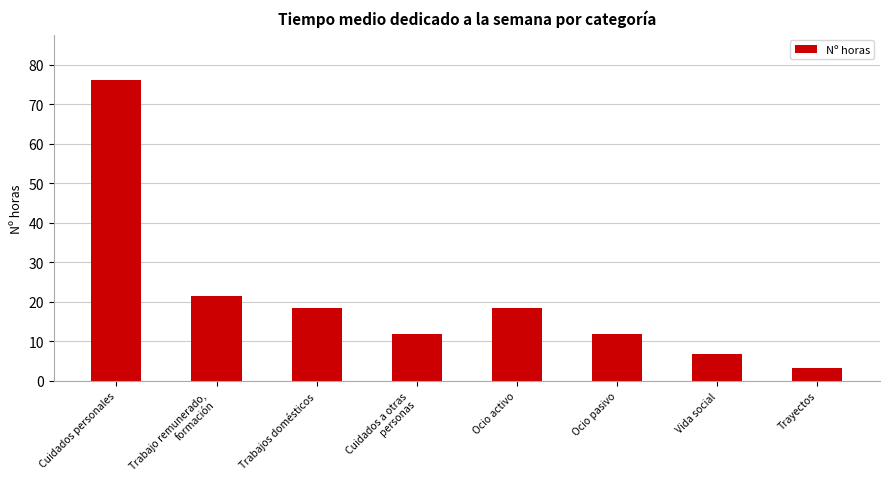

Between Vida social and Cuidados personales, which is larger?

Cuidados personales